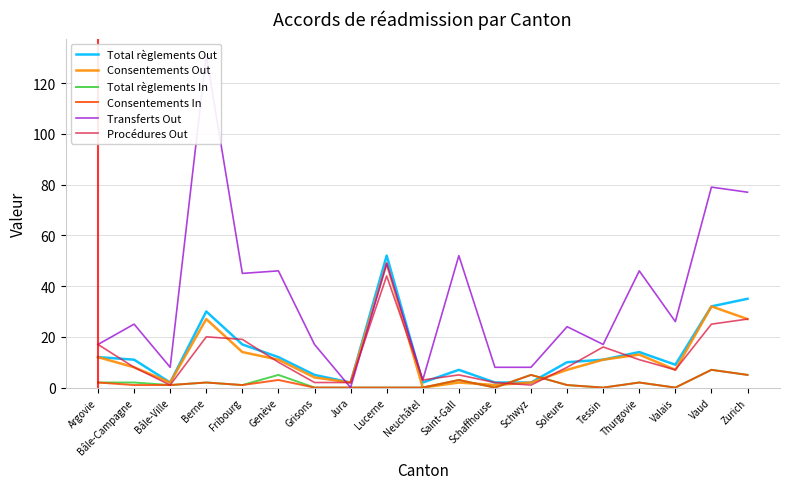

Is it true that Transferts Out equals 12 at Schwyz?

False